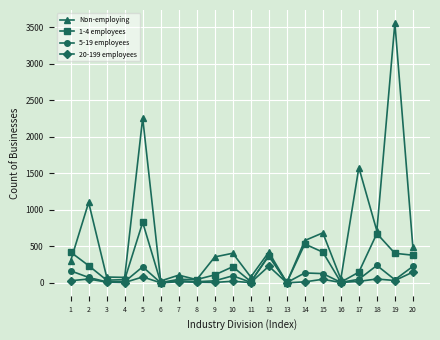

What is the difference between the maximum and minimum values in the 1-4 employees series?

825